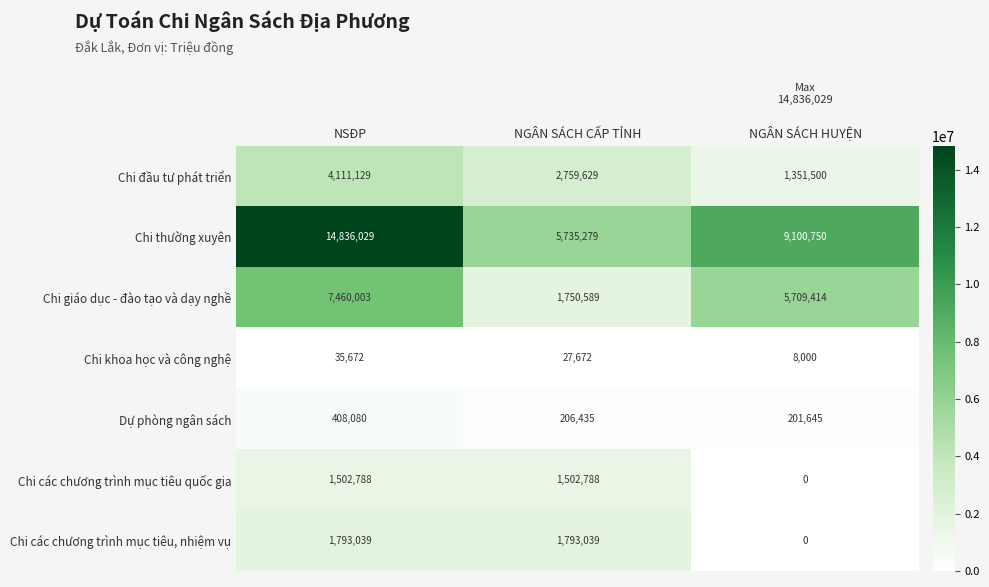

Reading left to right, list all the values displayed in this chart.

Chi đầu tư phát triển: NSĐP=4111129	NGÂN SÁCH CẤP TỈNH=2759629	NGÂN SÁCH HUYỆN=1351500
Chi thường xuyên: NSĐP=14836029	NGÂN SÁCH CẤP TỈNH=5735279	NGÂN SÁCH HUYỆN=9100750
Chi giáo dục - đào tạo và dạy nghề: NSĐP=7460003	NGÂN SÁCH CẤP TỈNH=1750589	NGÂN SÁCH HUYỆN=5709414
Chi khoa học và công nghệ: NSĐP=35672	NGÂN SÁCH CẤP TỈNH=27672	NGÂN SÁCH HUYỆN=8000
Dự phòng ngân sách: NSĐP=408080	NGÂN SÁCH CẤP TỈNH=206435	NGÂN SÁCH HUYỆN=201645
Chi các chương trình mục tiêu quốc gia: NSĐP=1502788	NGÂN SÁCH CẤP TỈNH=1502788	NGÂN SÁCH HUYỆN=0
Chi các chương trình mục tiêu, nhiệm vụ: NSĐP=1793039	NGÂN SÁCH CẤP TỈNH=1793039	NGÂN SÁCH HUYỆN=0